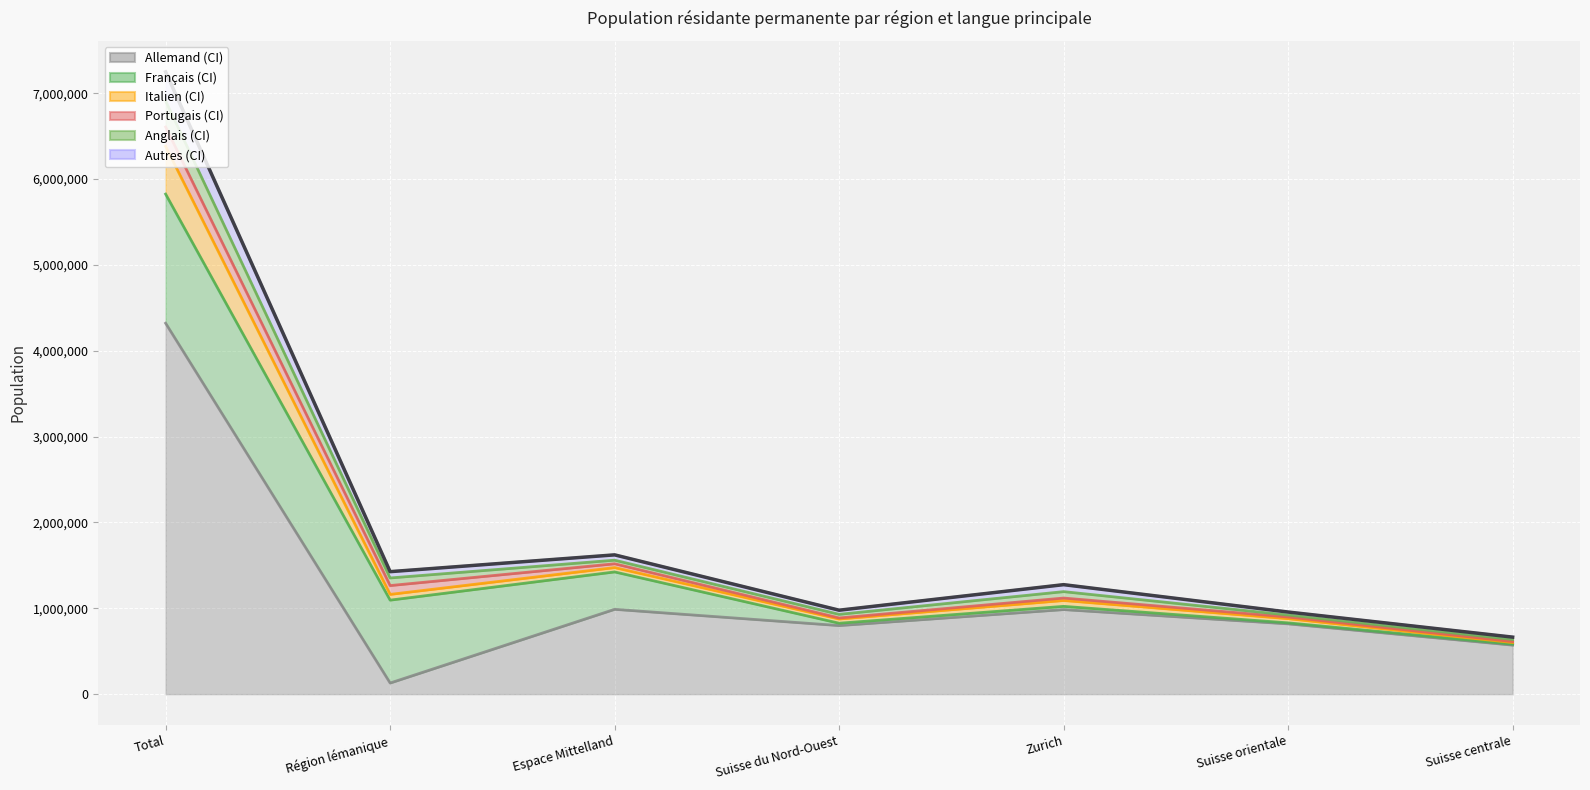

What is the label of the 2nd point from the right?

Suisse orientale